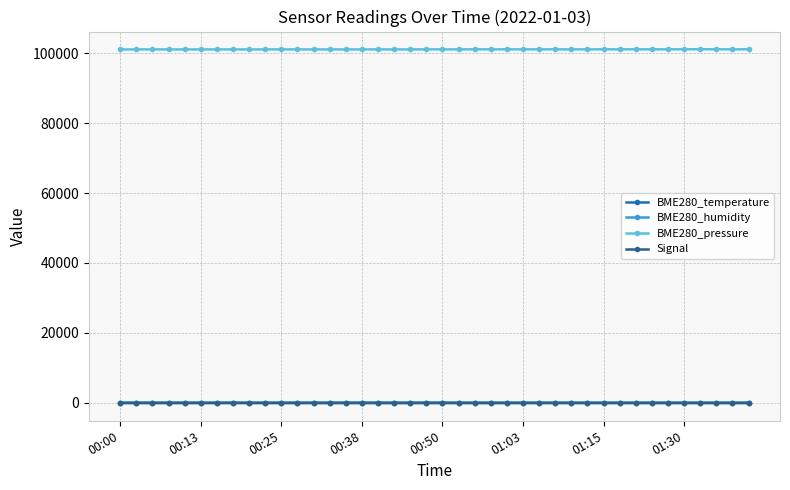

Which series has the largest total across all categories?

BME280_pressure